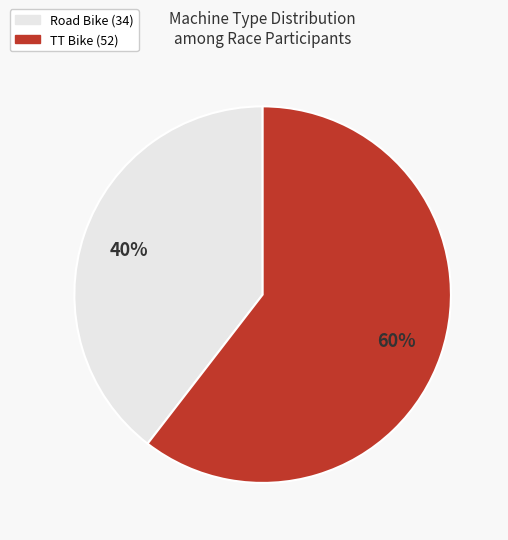

What is the ratio of the value at Road Bike to the value at TT Bike?

0.7